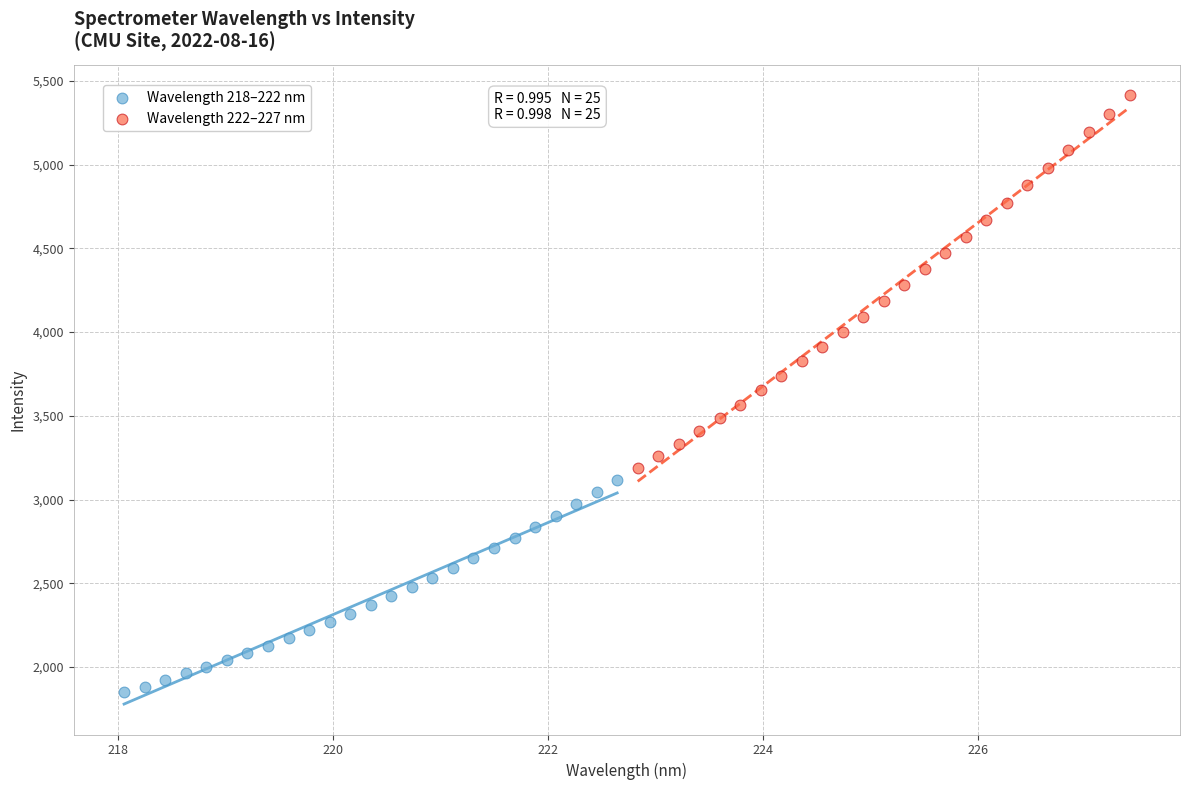

What are all the series names shown in the legend?

Wavelength 218–222 nm, Wavelength 222–227 nm